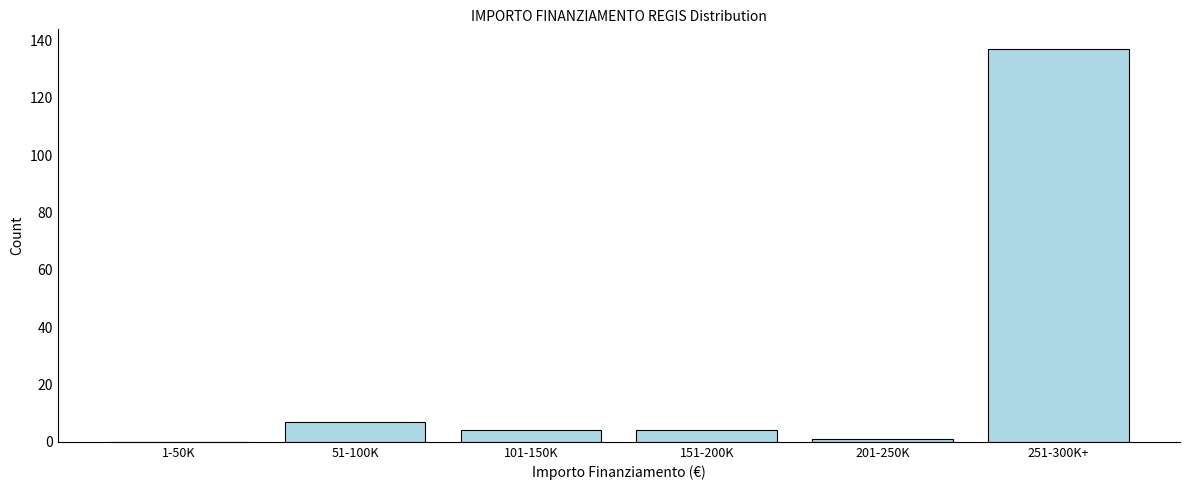

Reading right to left, transcribe all the data shown in this chart.

251-300K+=137	201-250K=1	151-200K=4	101-150K=4	51-100K=7	1-50K=0